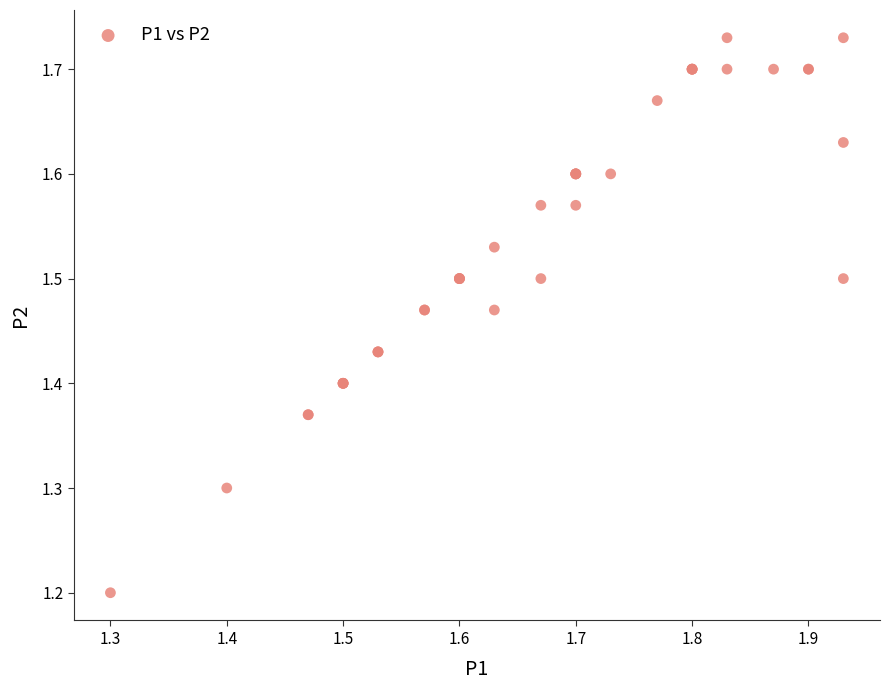

What Y value in the scatter plot is closest to 1?

1.2